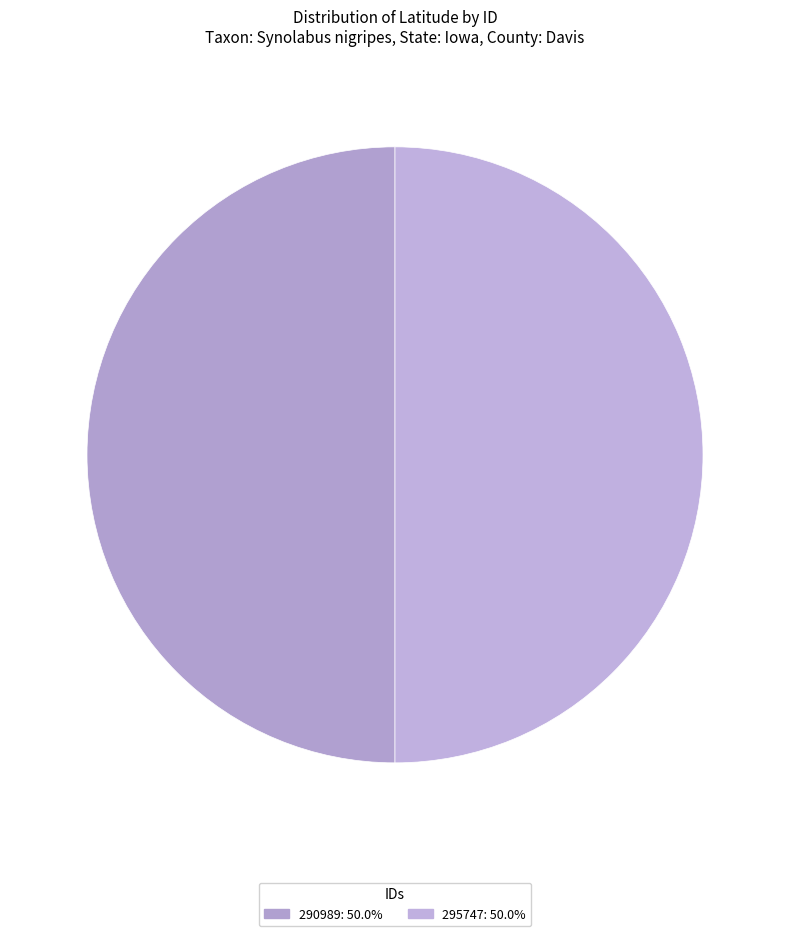

How many slices are in this pie chart?

2